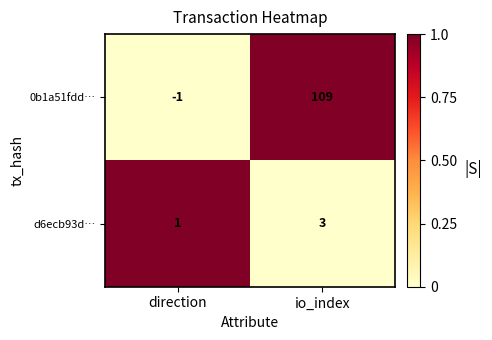

List the series in order of their overall mean, highest first.

0b1a51fdd…, d6ecb93d…